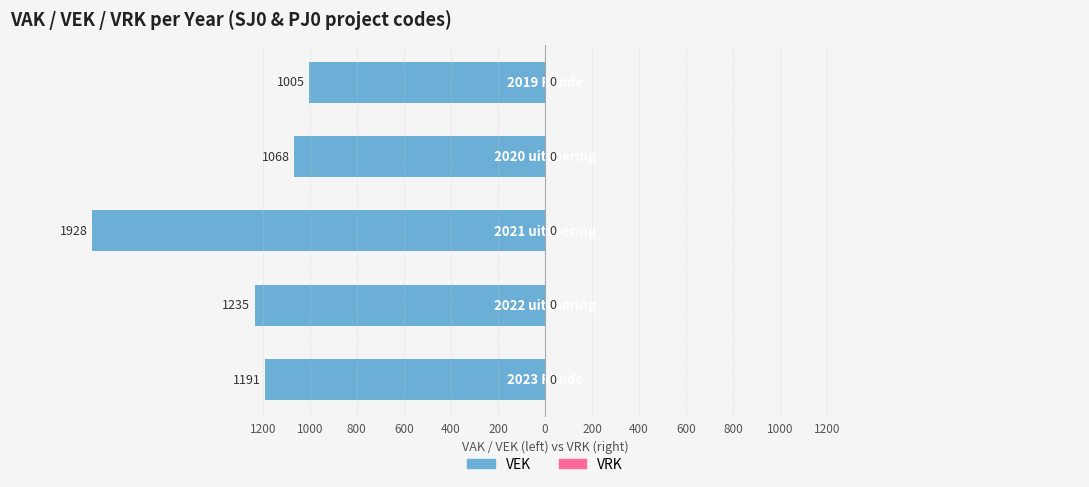

Are the bars horizontal?

Yes